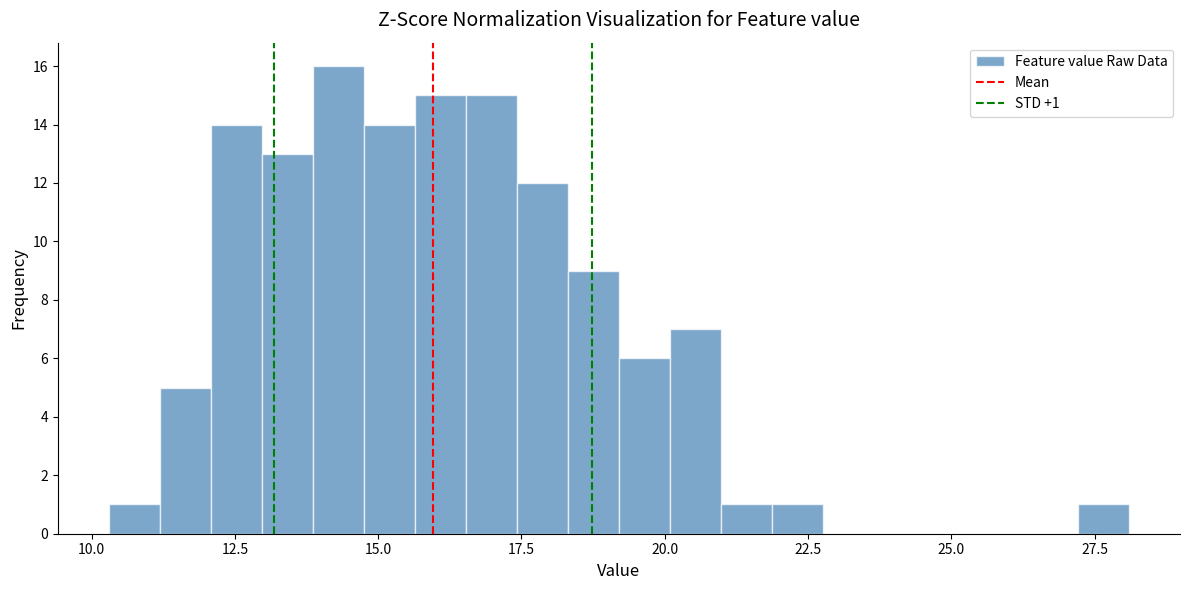

Read against the x-axis, roughly where is the centre of the tallest bar?

14.5